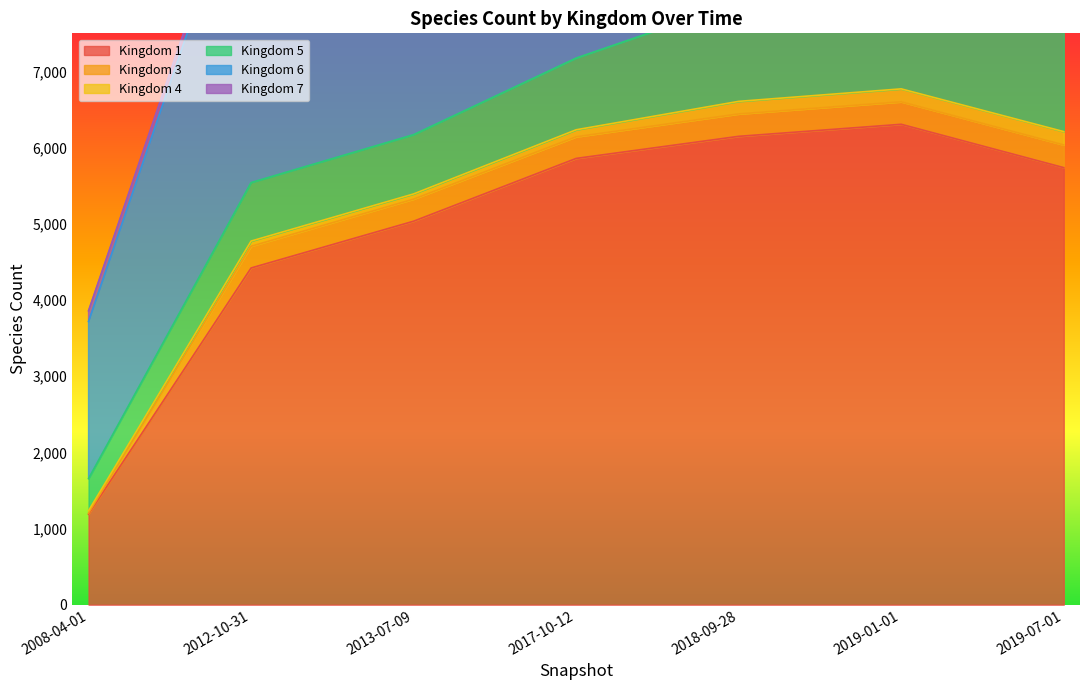

At which category does the chart reach its peak across all series?

2019-01-01